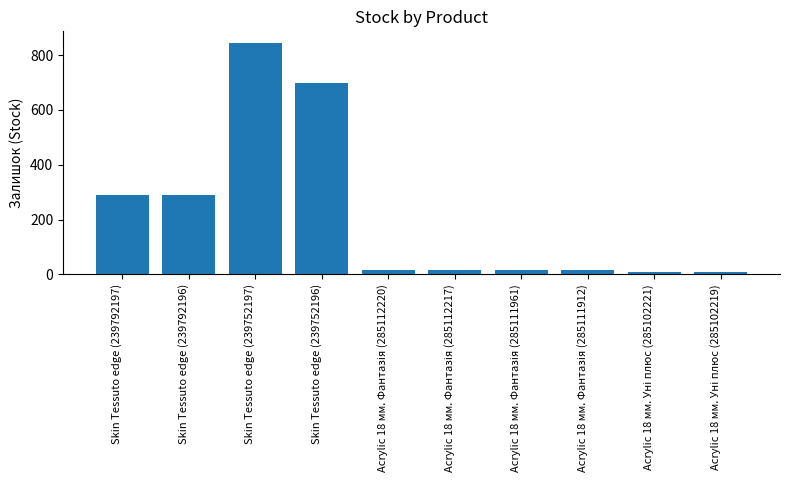

What is the difference between the maximum and minimum values?

838